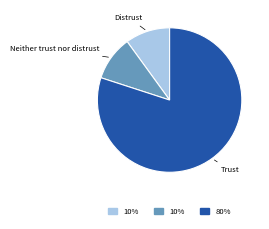

Is there any slice that represents more than half of the pie?

Yes